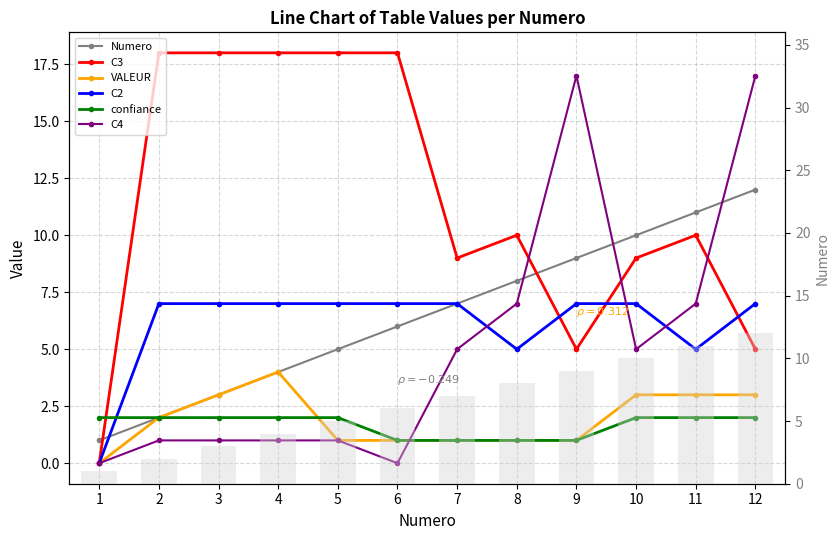

Where does the Numero series first go above 7?

8